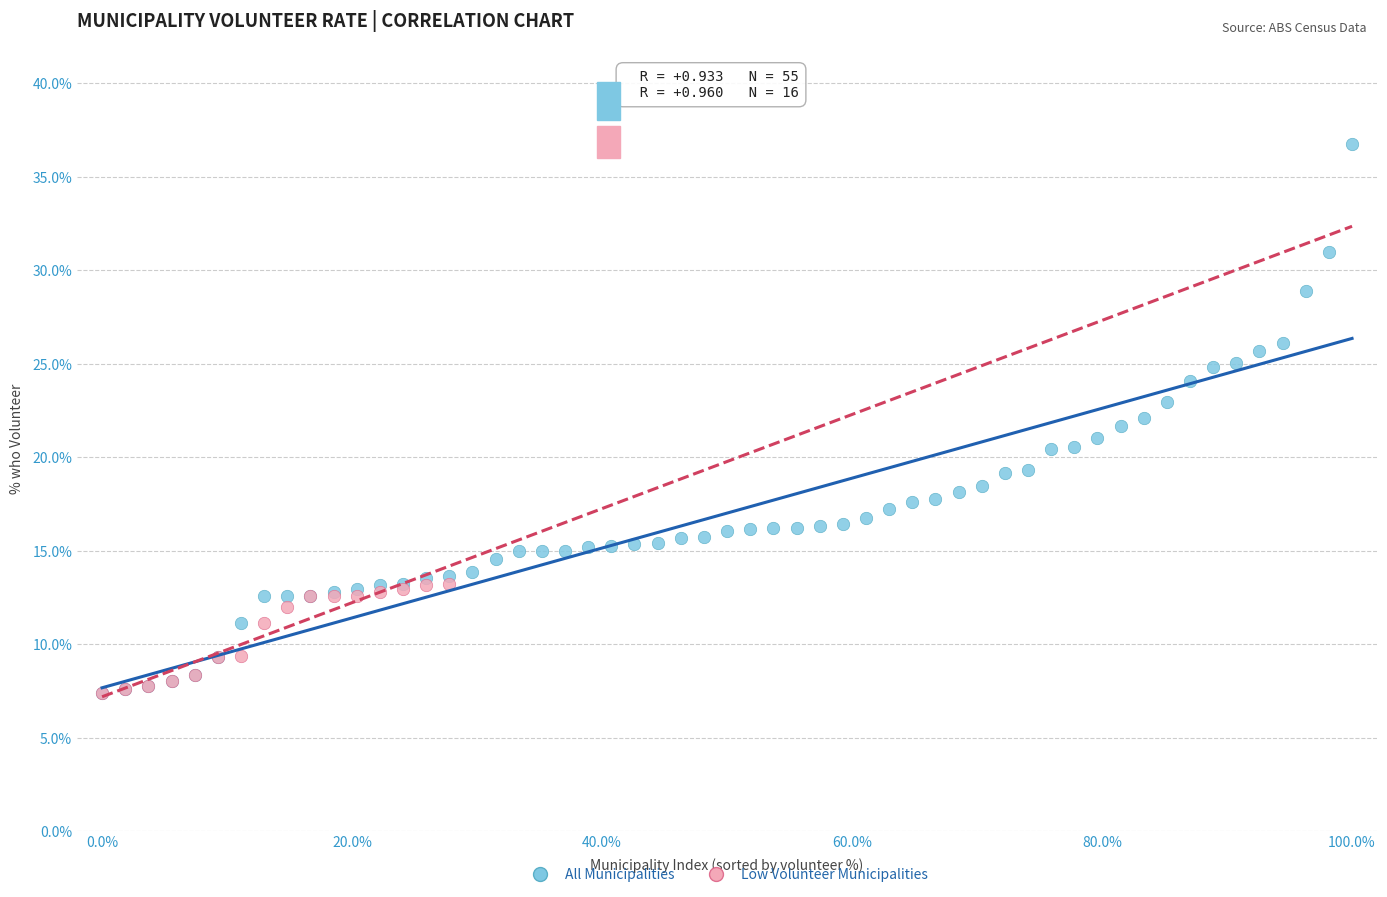

Which series contains the highest Y value?

All Municipalities